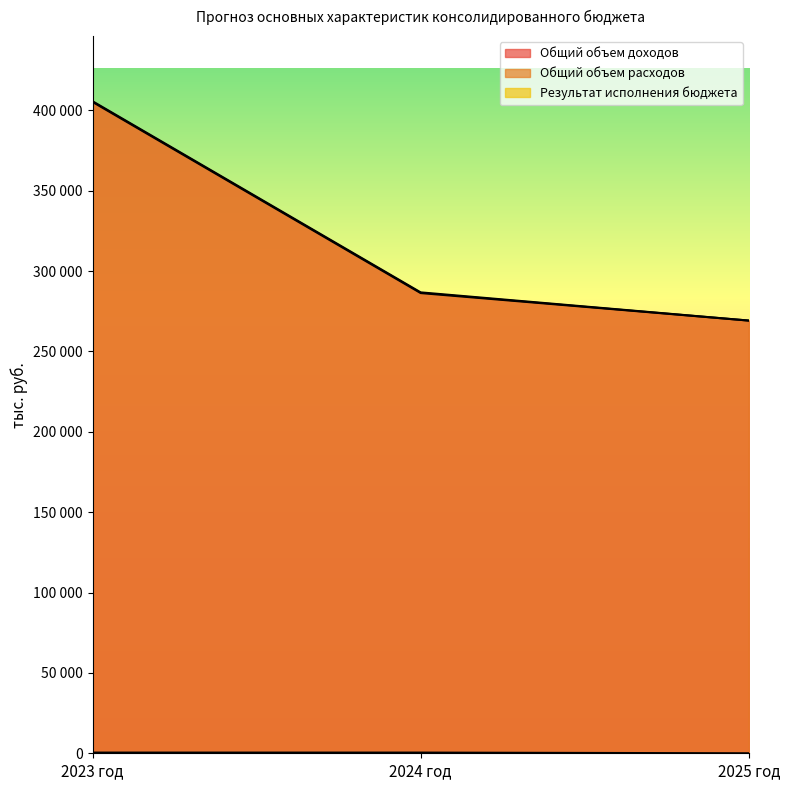

Which has a higher value, 2023 год or 2025 год?

2023 год